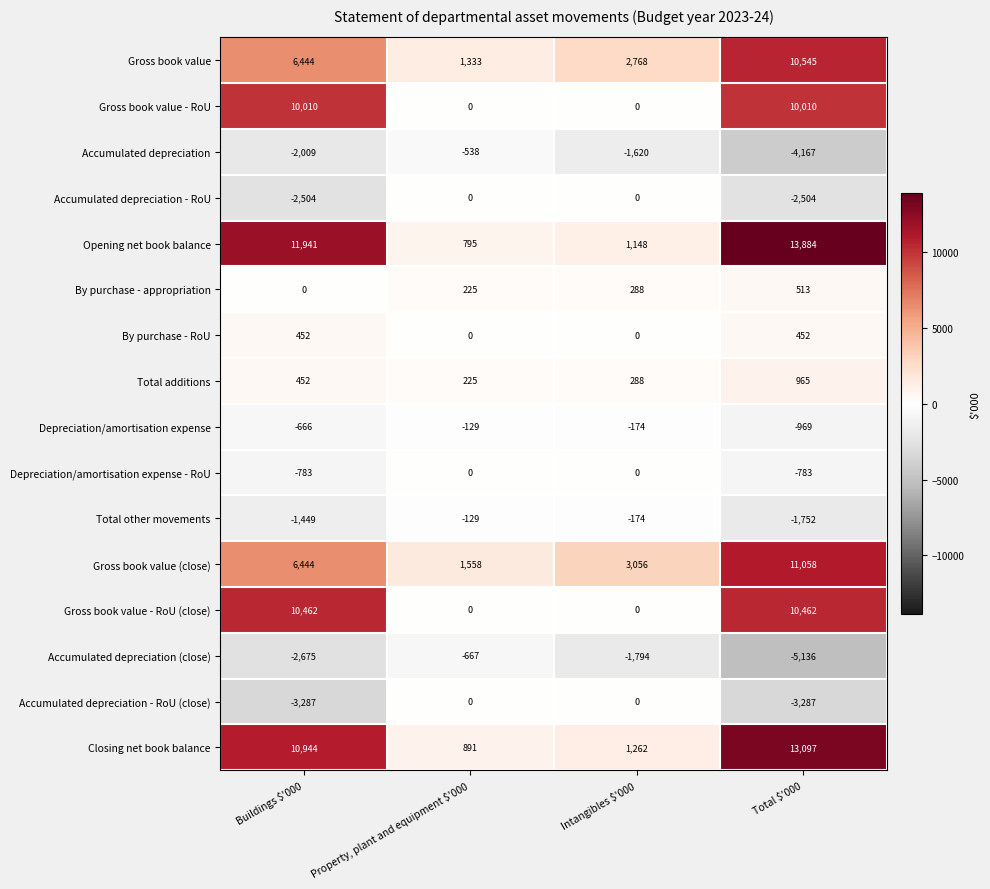

Which series has the largest range (max minus min)?

Opening net book balance